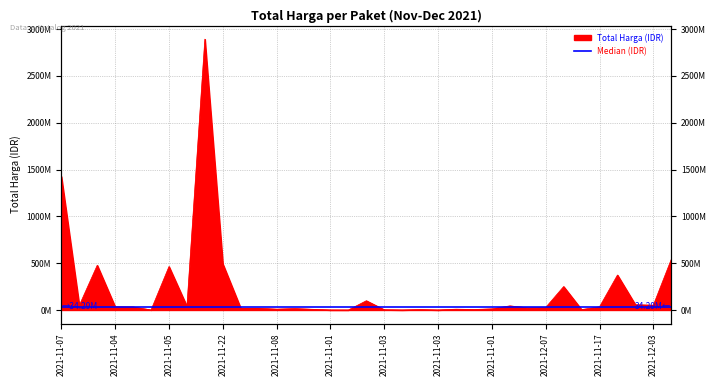

True or false: the data has more than 1 interior local peaks.

True